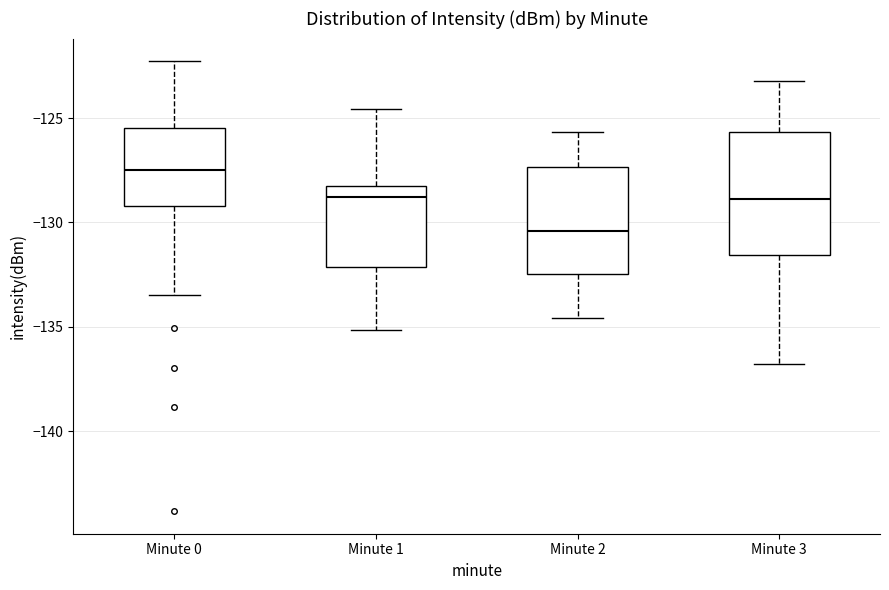

Which box's median line is the lowest?

Minute 2